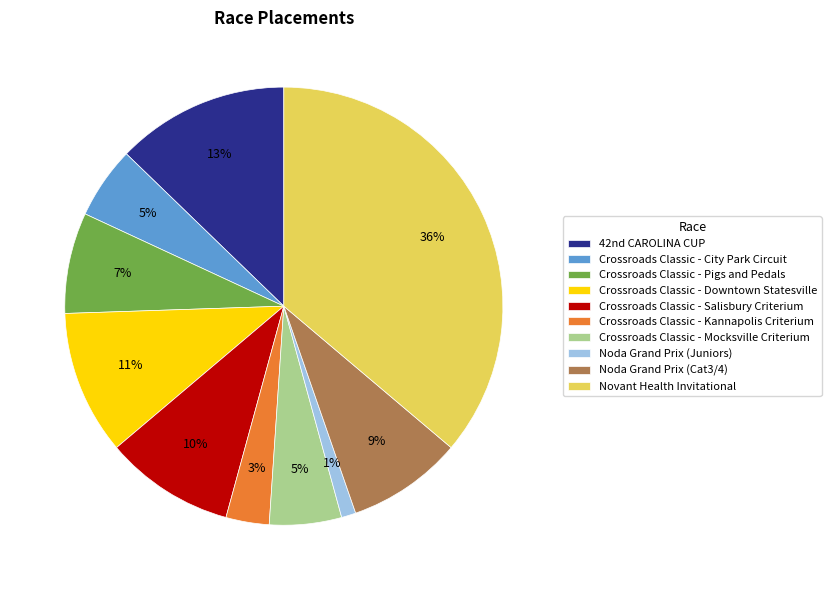

How many segments does this pie chart have?

10